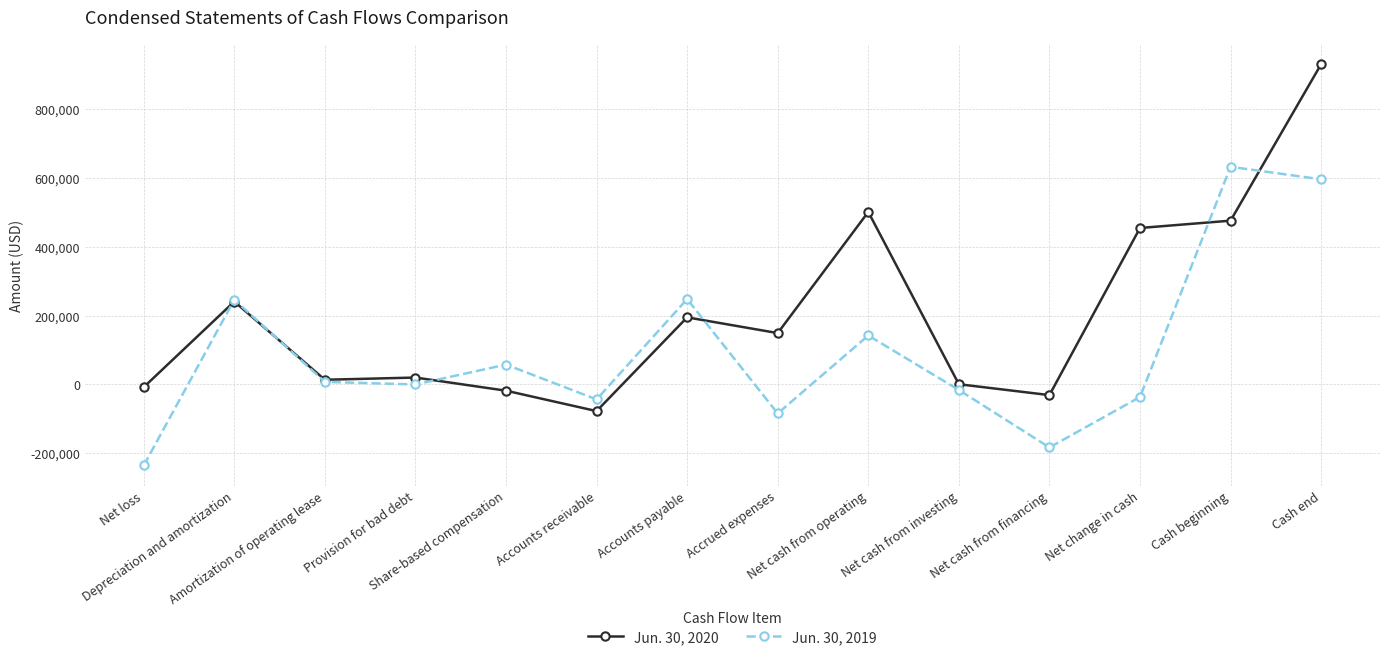

Rank the series by their maximum value, from highest to lowest.

Jun. 30, 2020, Jun. 30, 2019